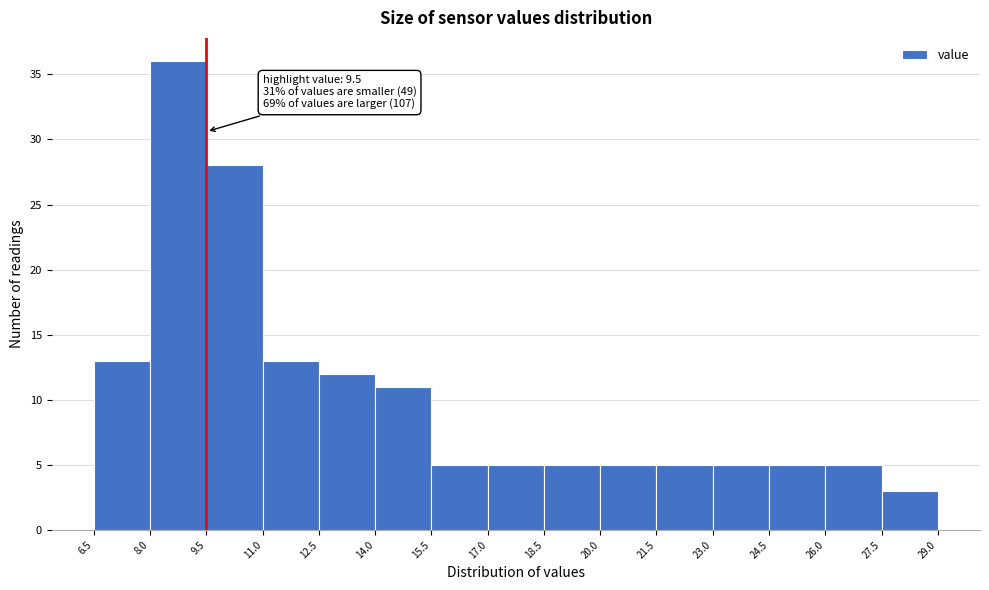

Which range on the x-axis has the tallest bar?

8.0 to 9.5